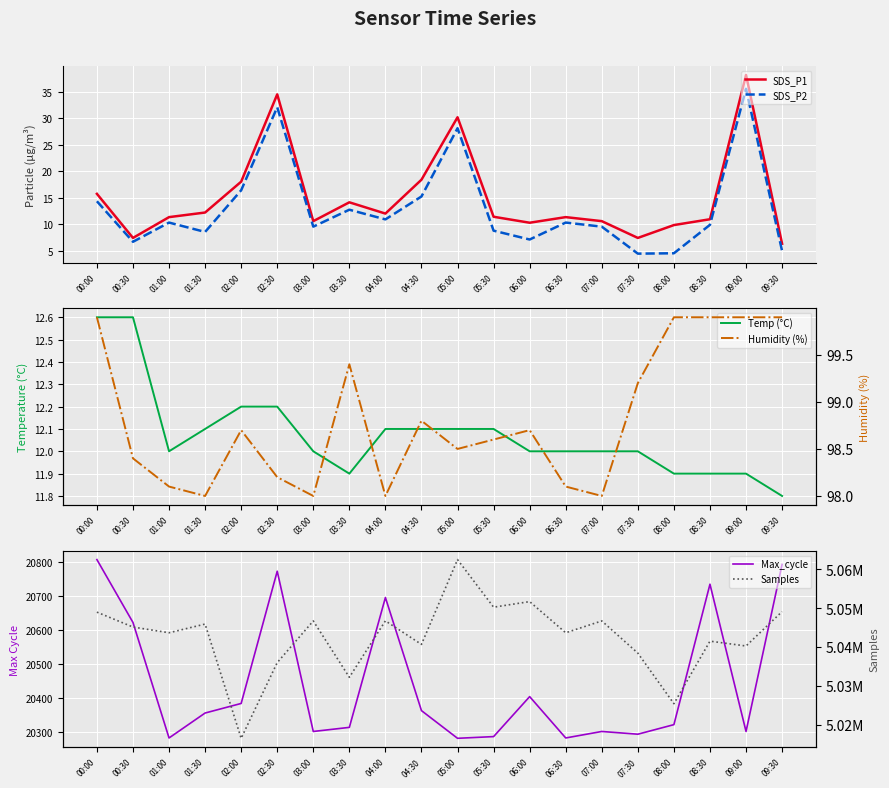

True or false: Humidity (%) has a value of 99.9 at 08:00.

True